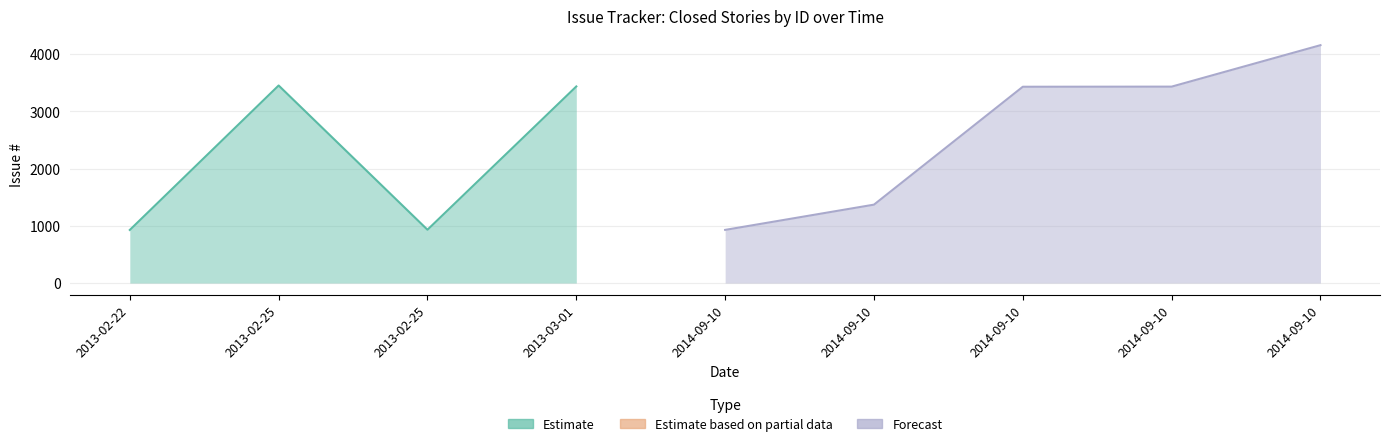

Which has a higher value, 2013-02-25 or 2013-02-22?

2013-02-25